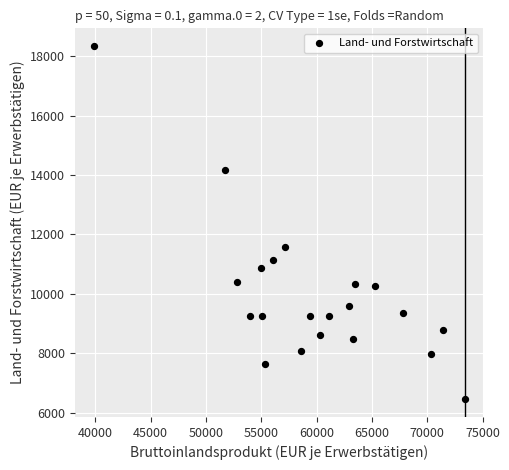

What is the range of Y values (max minus min)?

11882